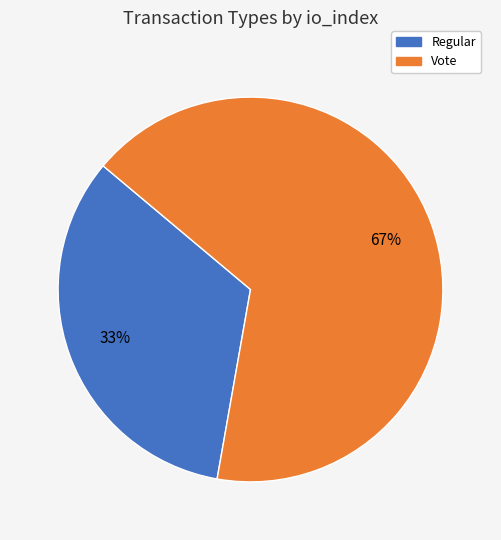

How many slices are in this pie chart?

2